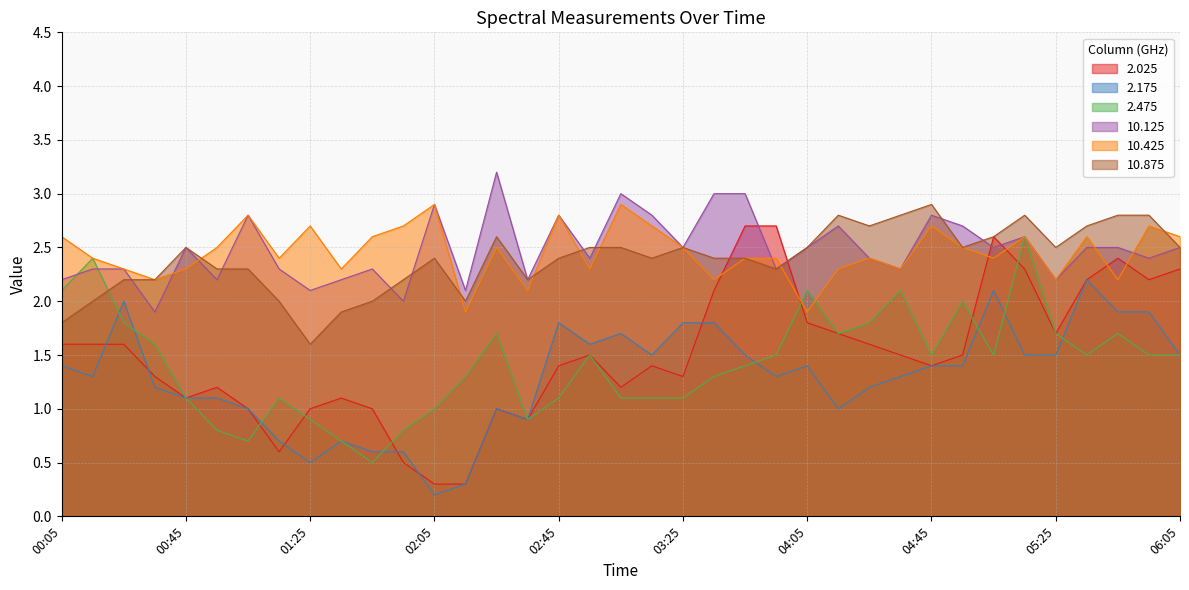

Which series has the largest range (max minus min)?

2.025